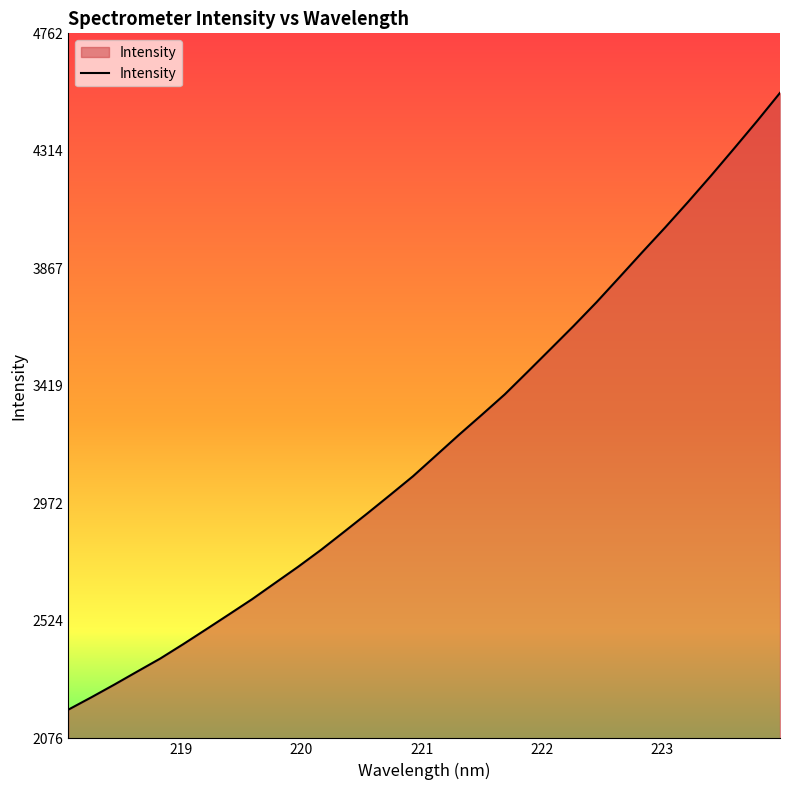

What is the difference between the maximum and minimum values?

2349.5